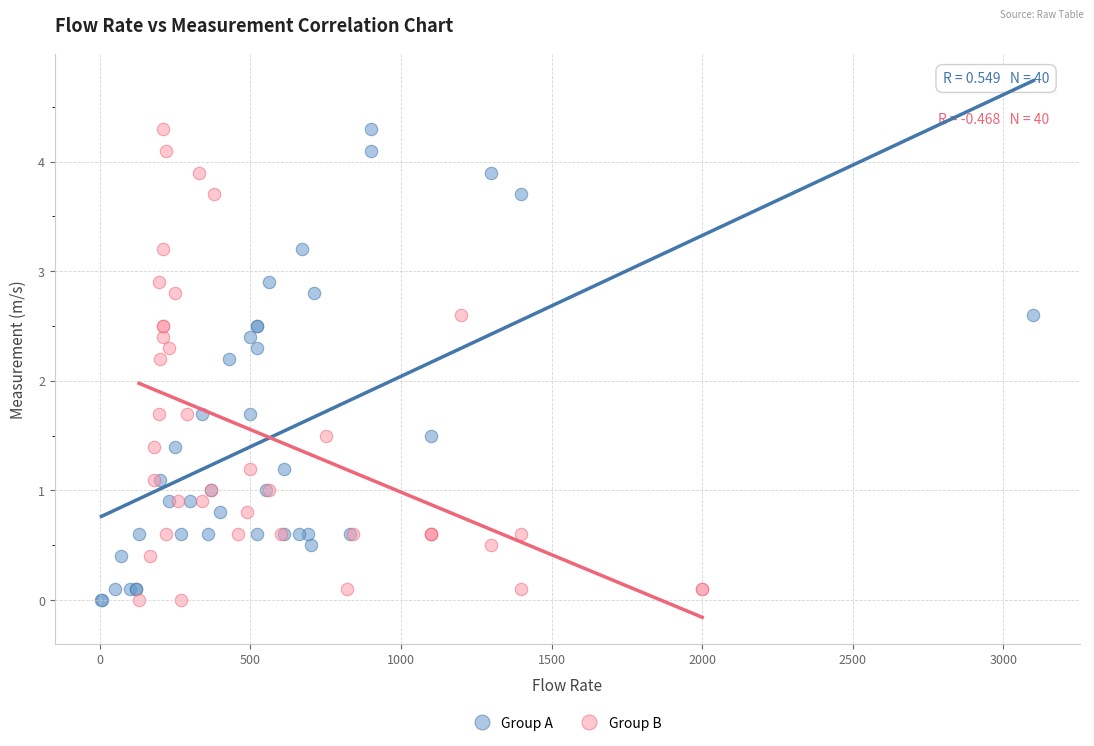

What are all the series names shown in the legend?

Group A, Group B